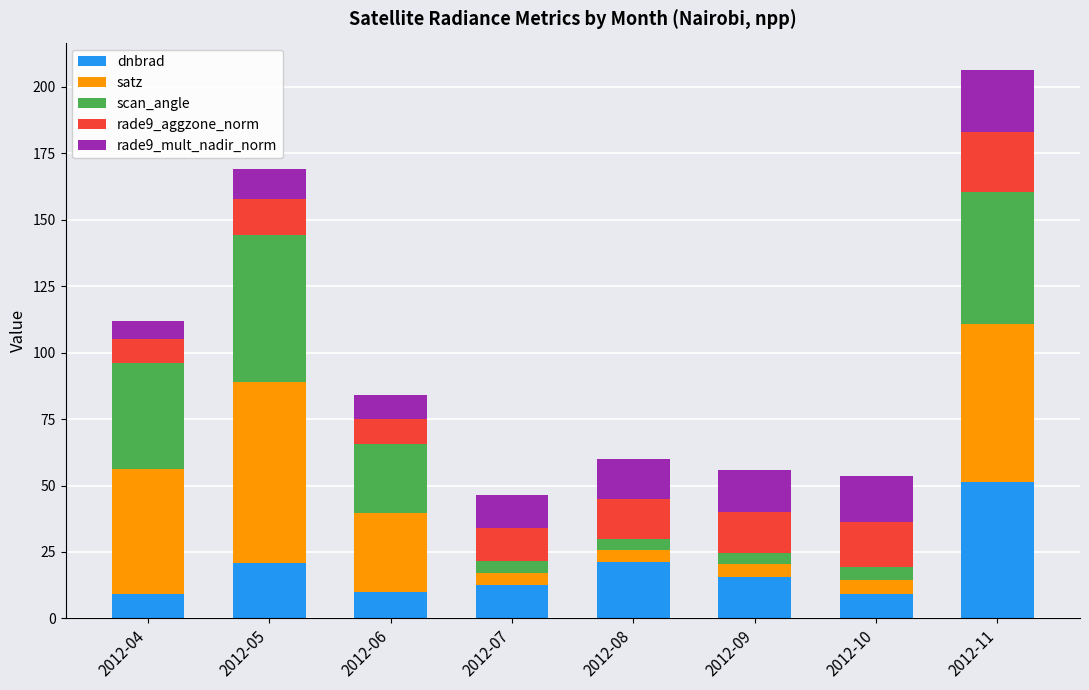

What is the difference between the second highest and second lowest values in the dnbrad series?

11.7